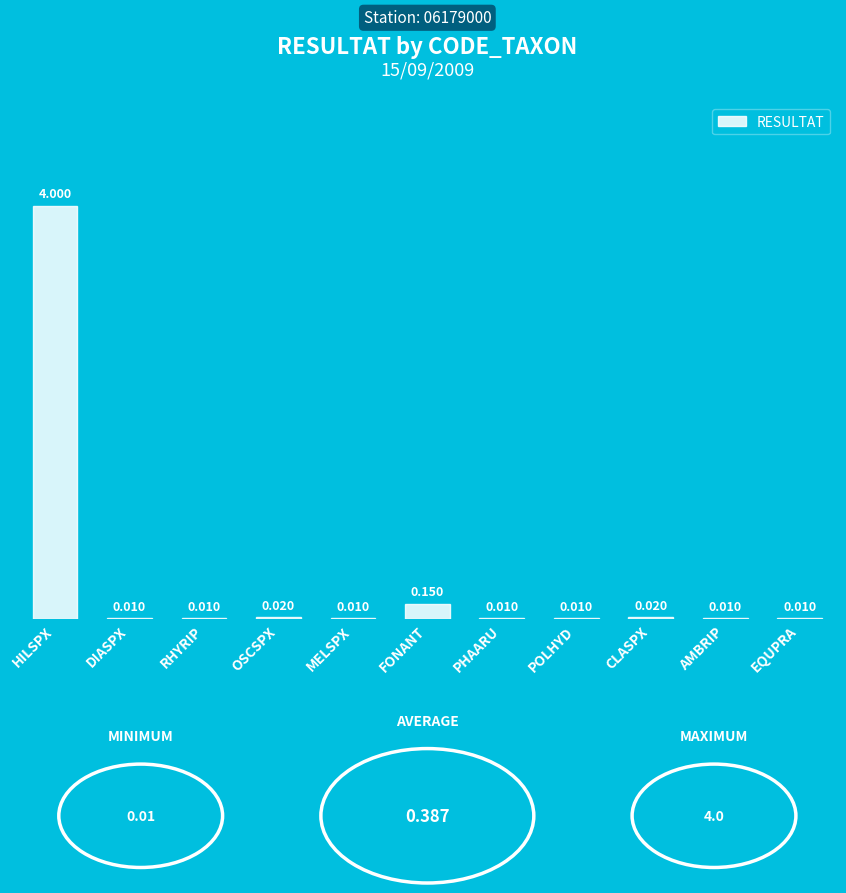

Which label corresponds to the largest value in the chart?

HILSPX